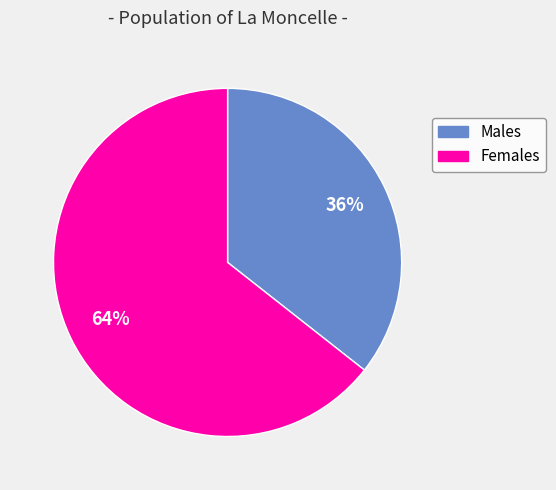

How many slices are in this pie chart?

2